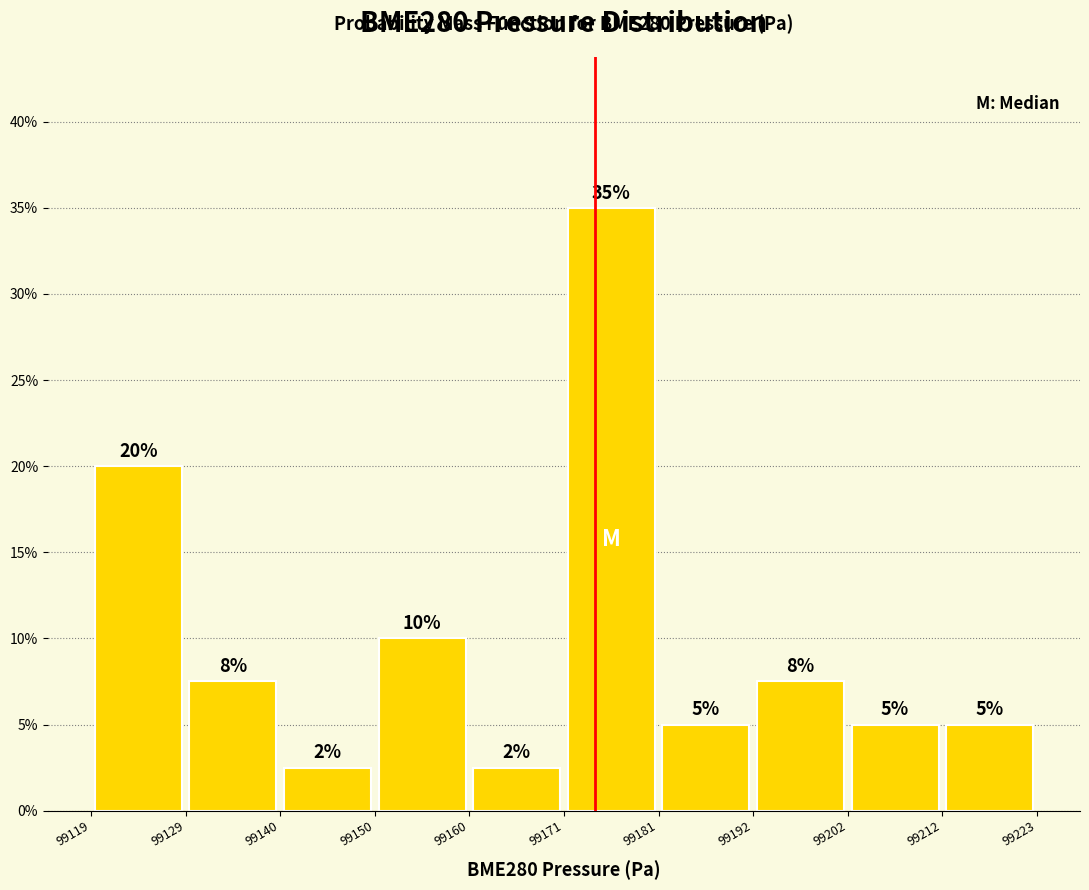

Over which range of the x-axis is the bar tallest?

99171 to 99181